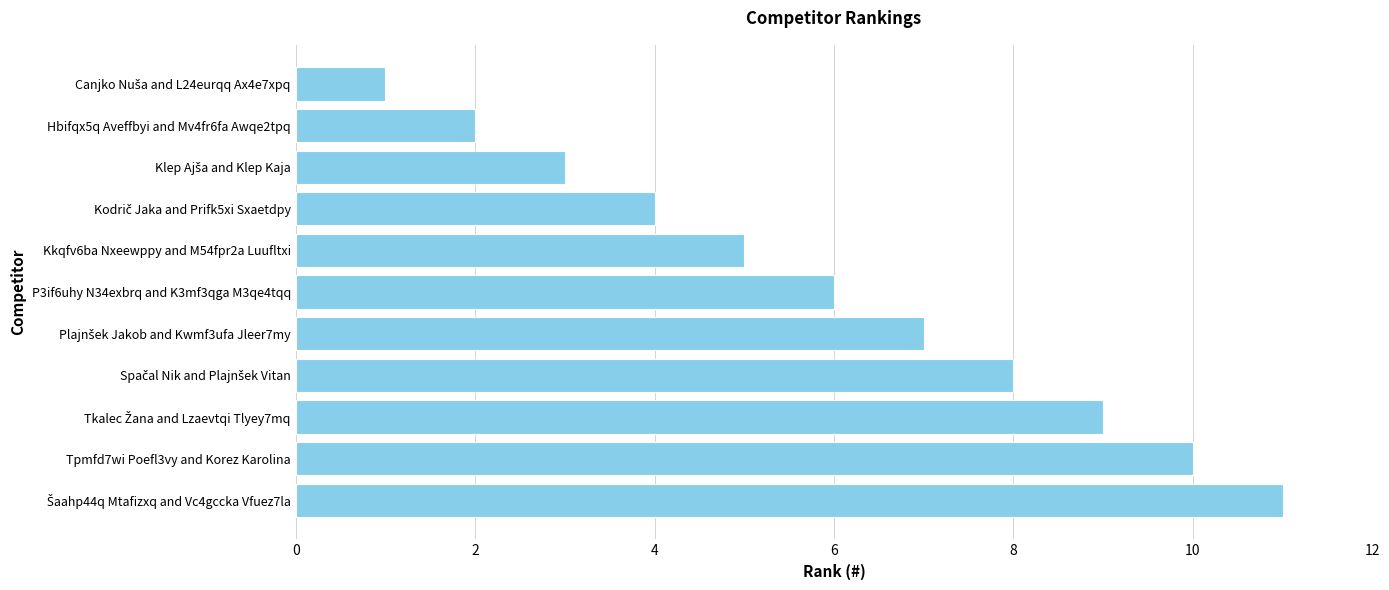

Are the bars grouped side by side (vs. stacked)?

No